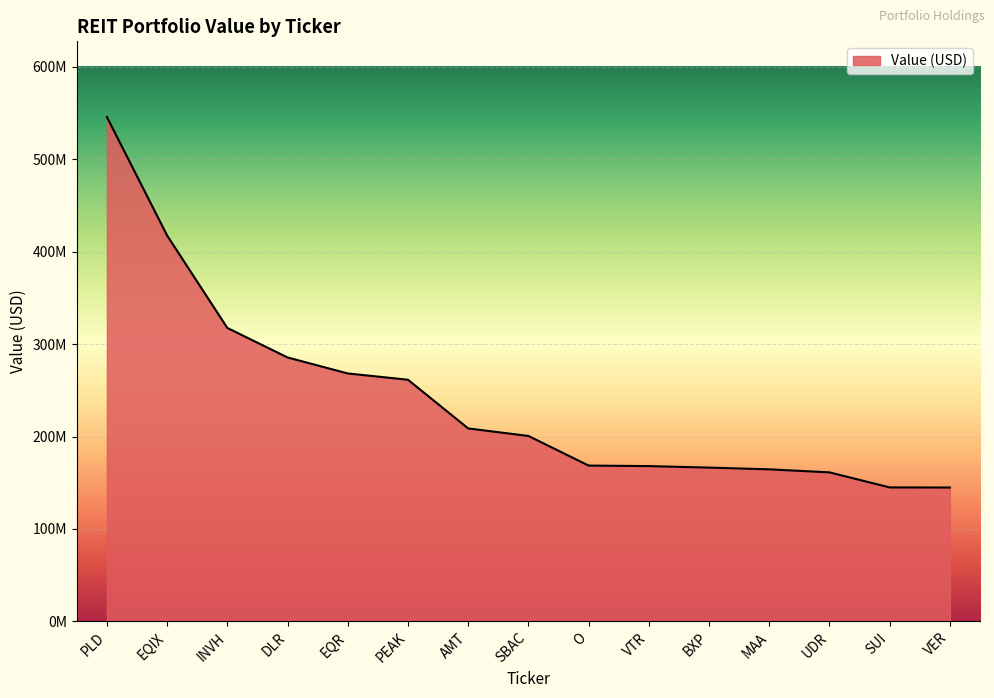

What is the ratio of the value at UDR to the value at AMT?

0.8